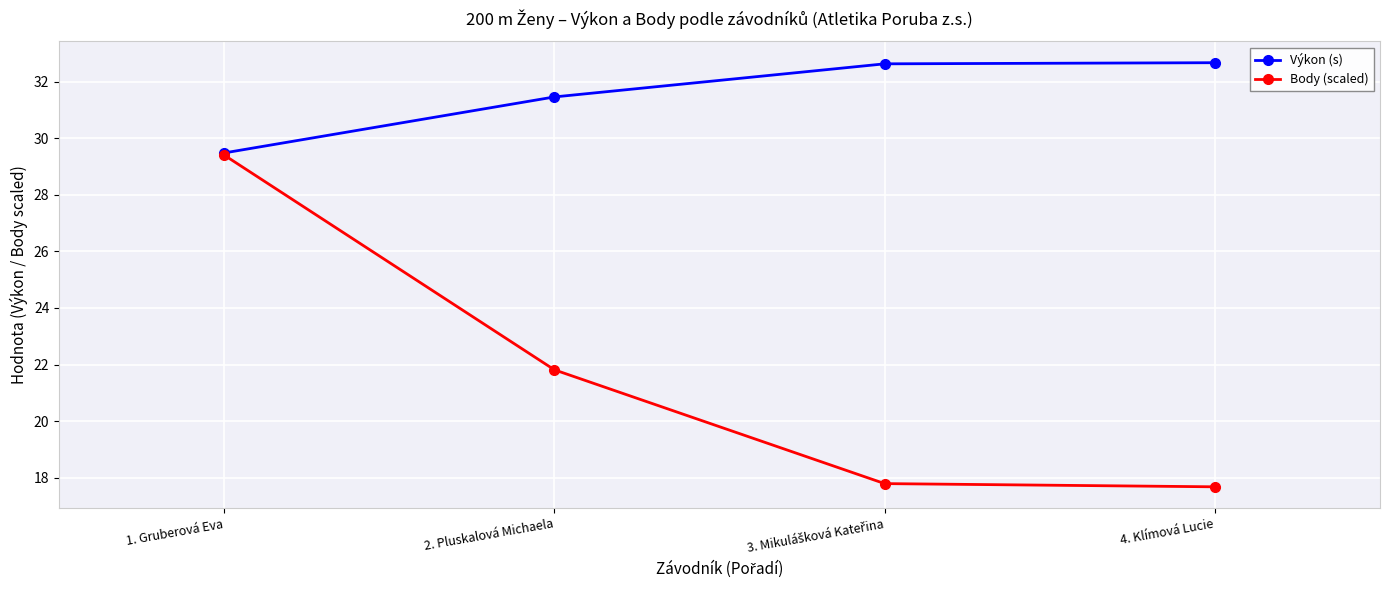

Rank the series by their average value, from lowest to highest.

Body (scaled), Výkon (s)